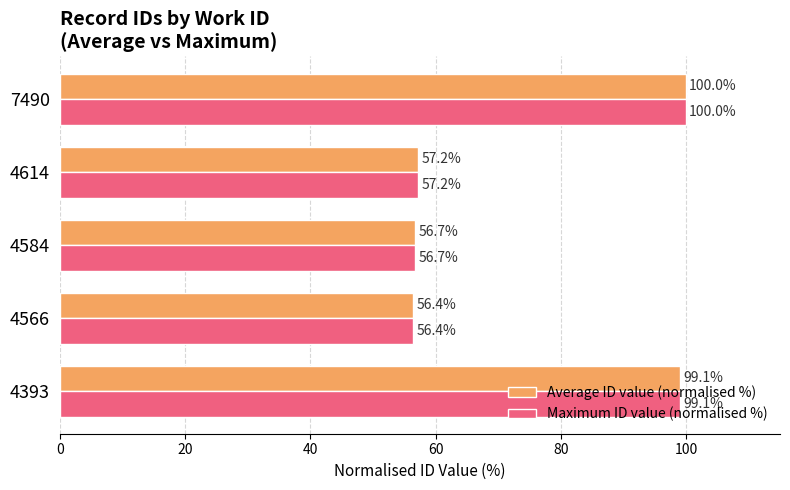

The value of Average ID value (normalised %) at 4393 is 99.1. True or false?

True